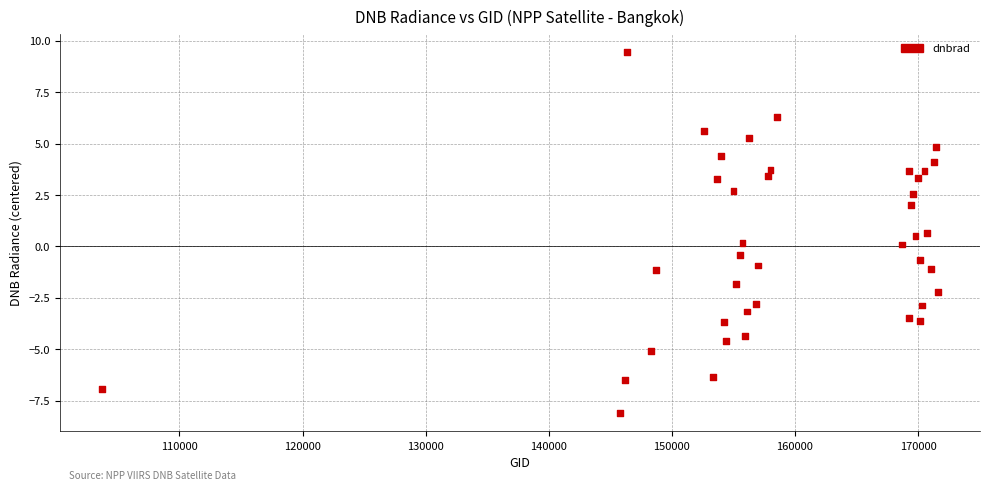

What is the range of Y values (max minus min)?

17.6